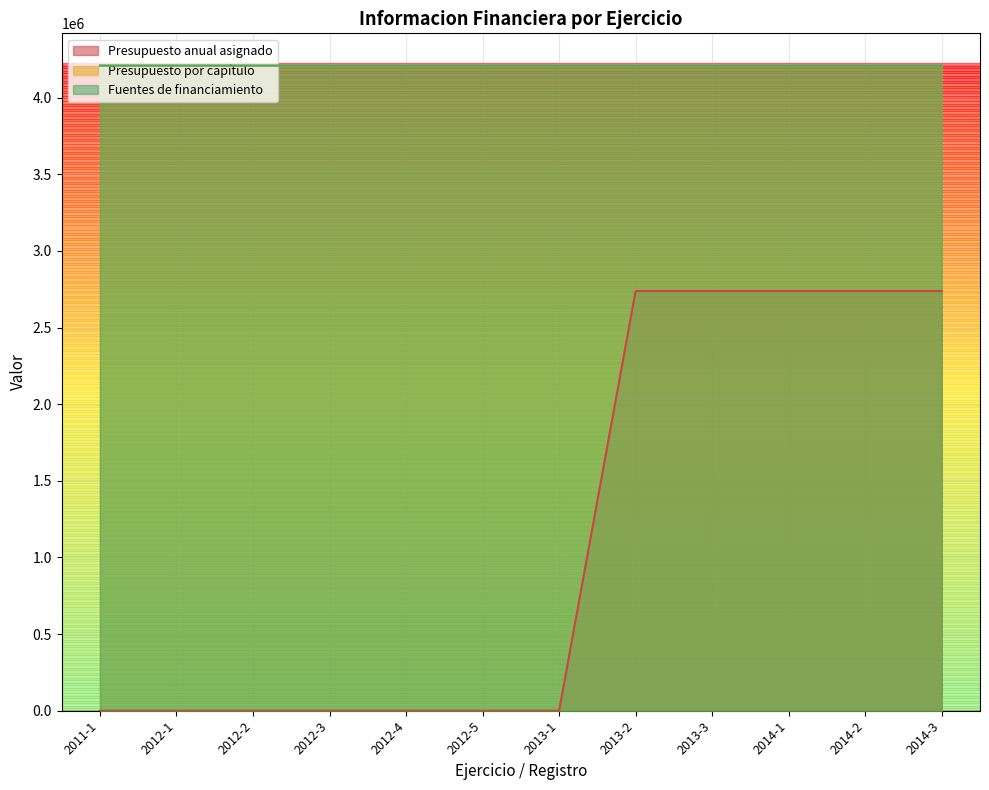

Where is Presupuesto por capítulo nearest to the value 4209617?

2013-1